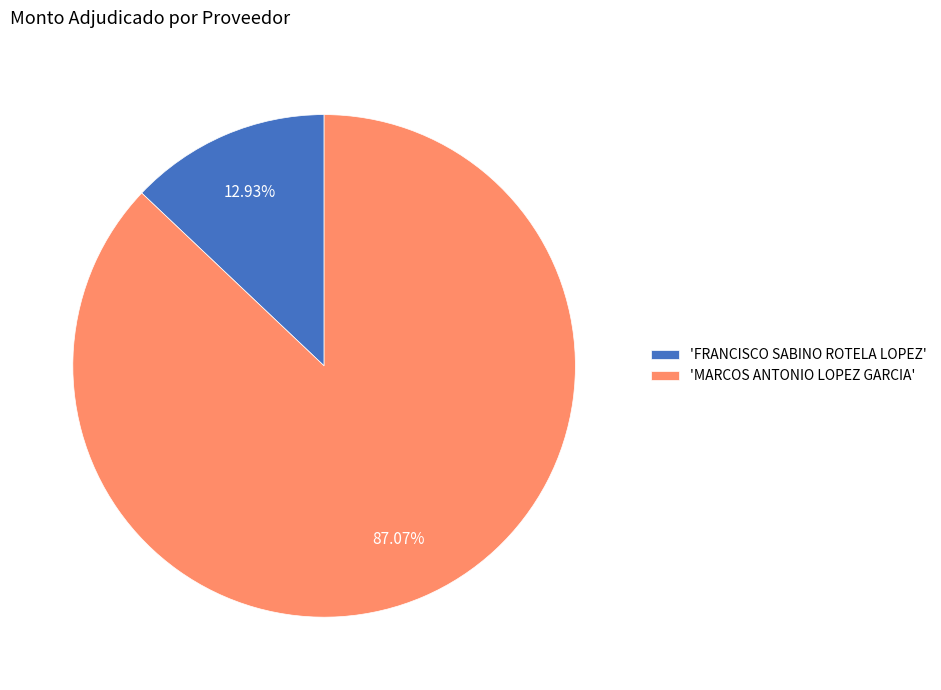

Is there any slice that represents more than half of the pie?

Yes